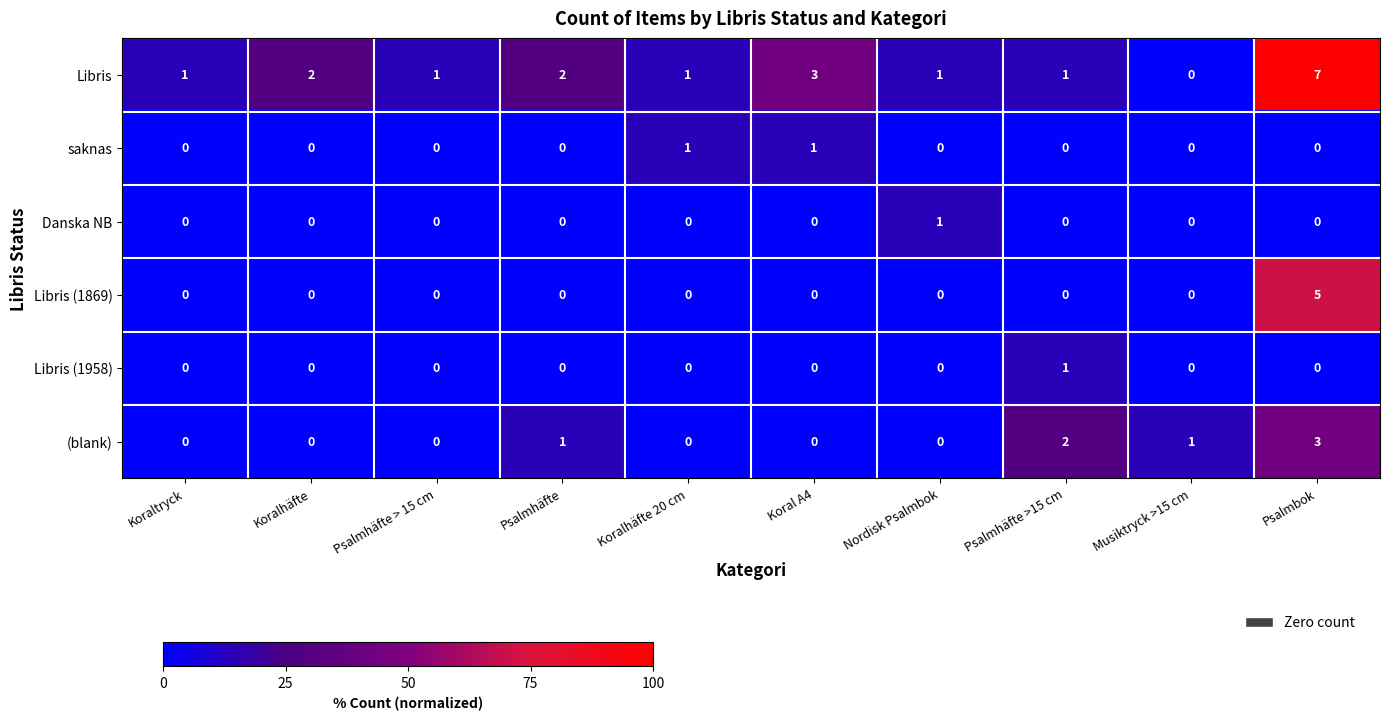

True or false: Libris (1869) has a value of 2 at Koralhäfte.

False